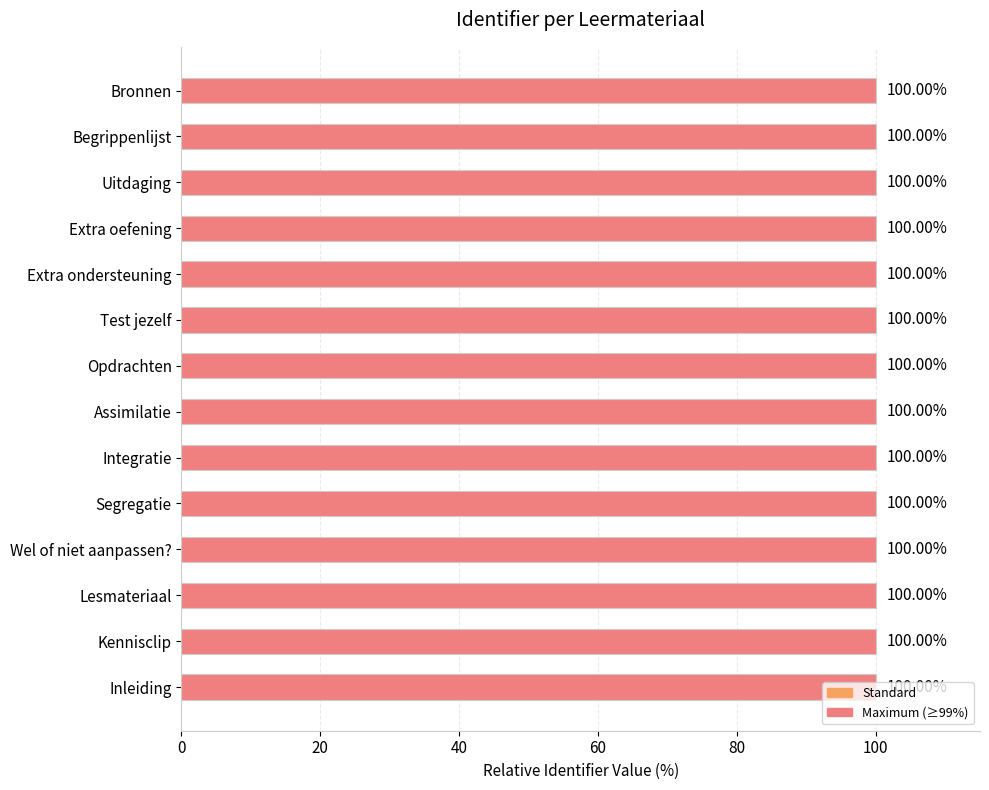

Approximately how many times larger is the value at Wel of niet aanpassen? compared to Extra oefening?

1.0